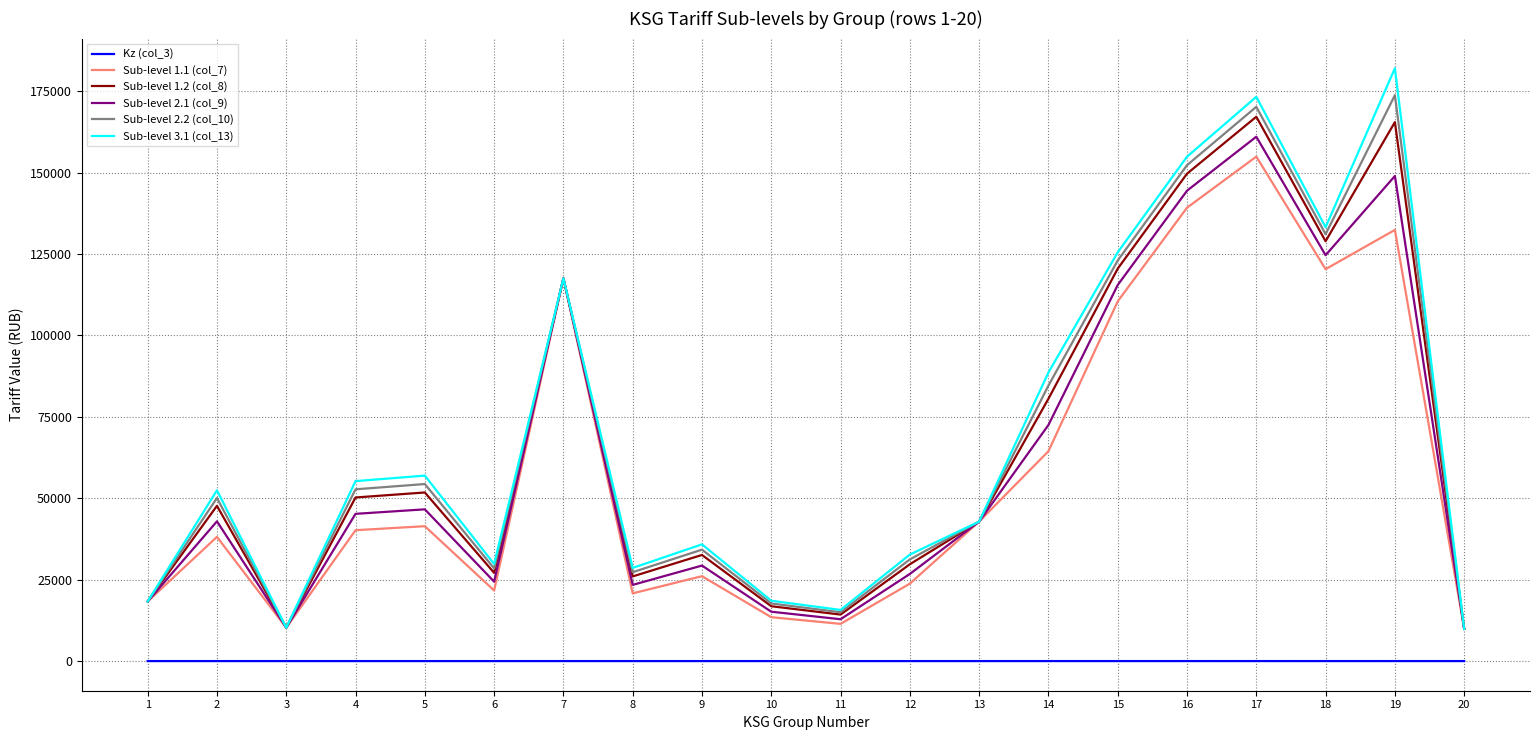

What is the total value across all series at 9?

158057.9